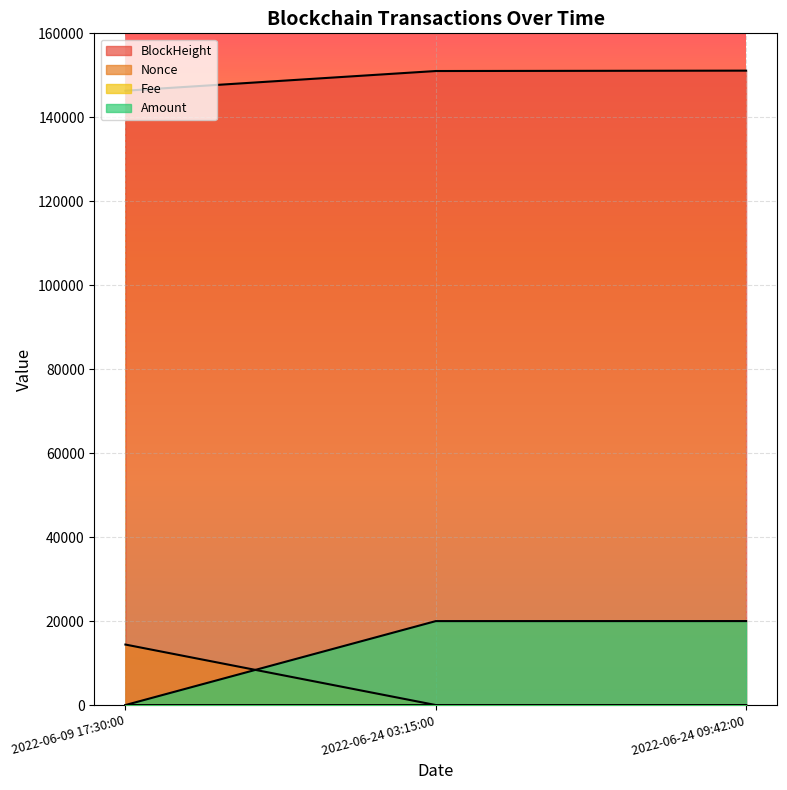

Which label corresponds to the largest value in the chart?

2022-06-24 09:42:00